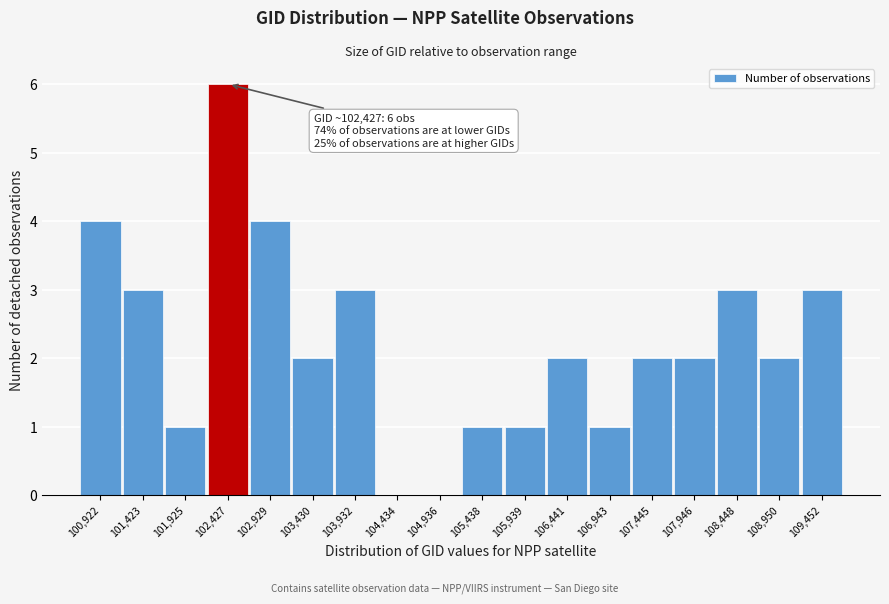

Reading left to right, transcribe all the data shown in this chart.

100,922=4	101,423=3	101,925=1	102,427=6	102,929=4	103,430=2	103,932=3	104,434=0	104,936=0	105,438=1	105,939=1	106,441=2	106,943=1	107,445=2	107,946=2	108,448=3	108,950=2	109,452=3